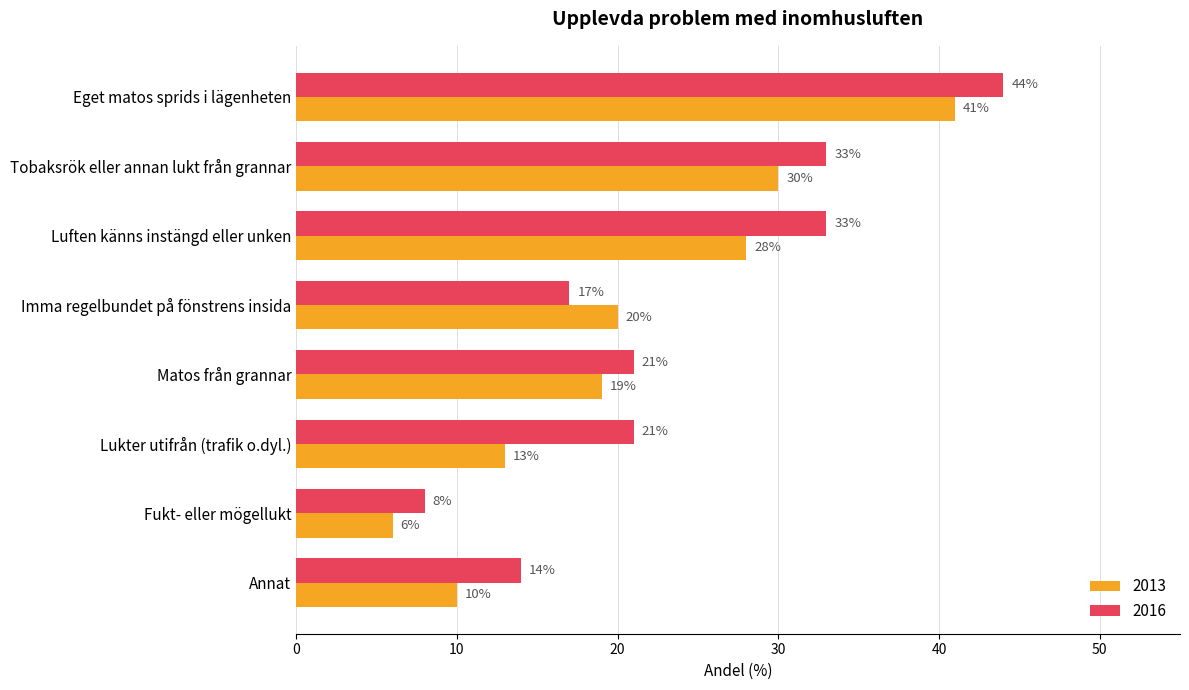

Between Luften känns instängd eller unken and Annat, which series saw the biggest shift?

2016